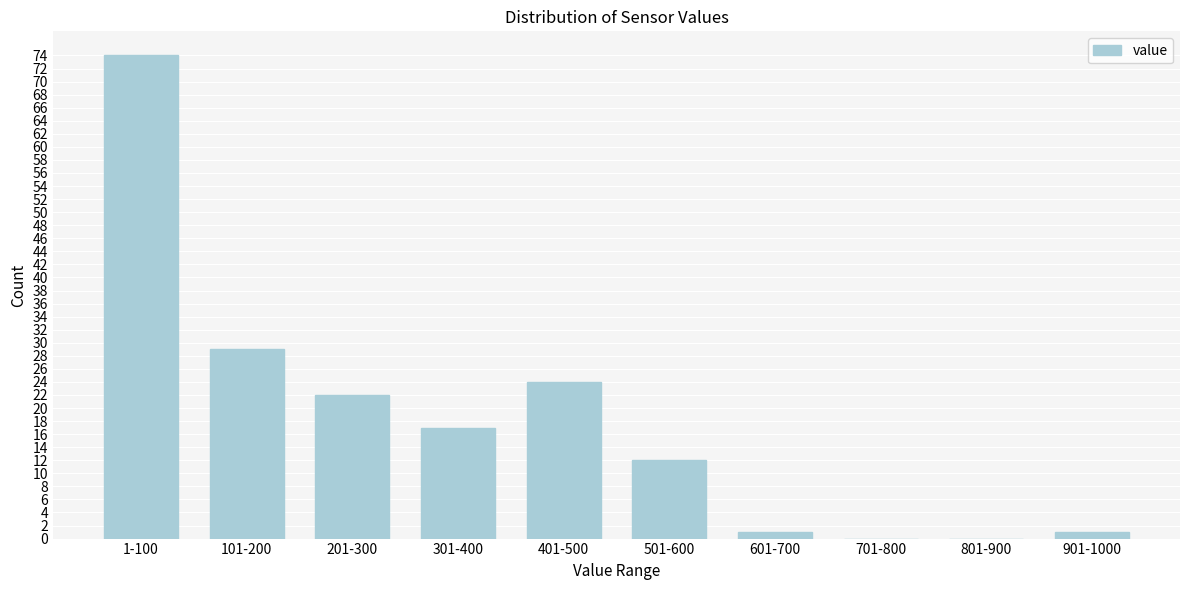

Reading left to right, extract all data points from this chart.

1-100=74	101-200=29	201-300=22	301-400=17	401-500=24	501-600=12	601-700=1	701-800=0	801-900=0	901-1000=1